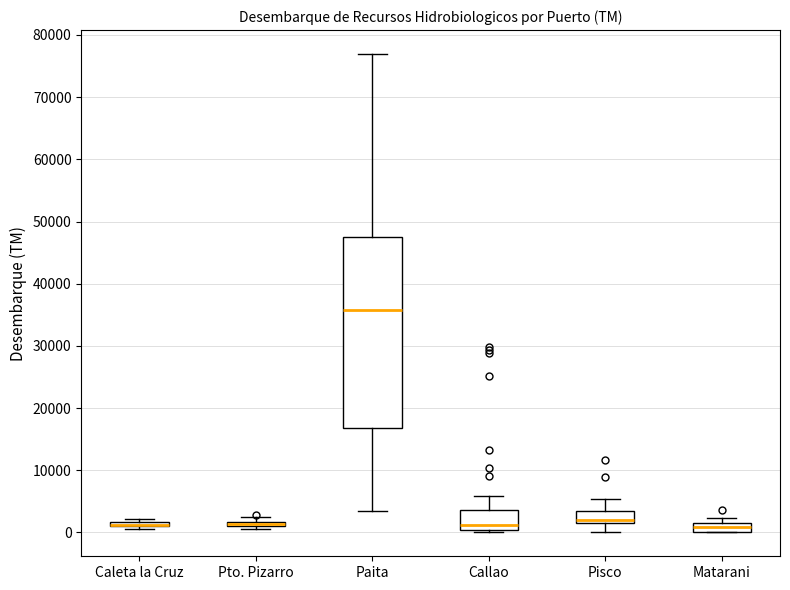

Comparing the boxes themselves (not the whiskers), which one is the tallest?

Paita